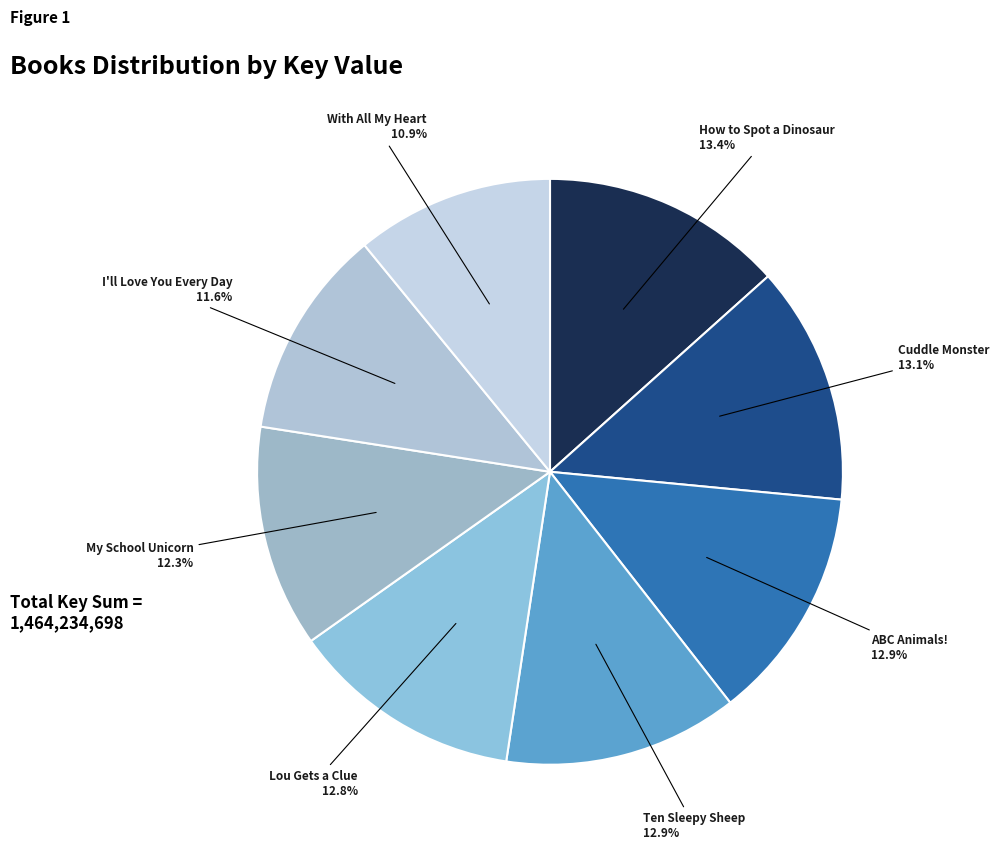

Does any single category account for the majority?

No